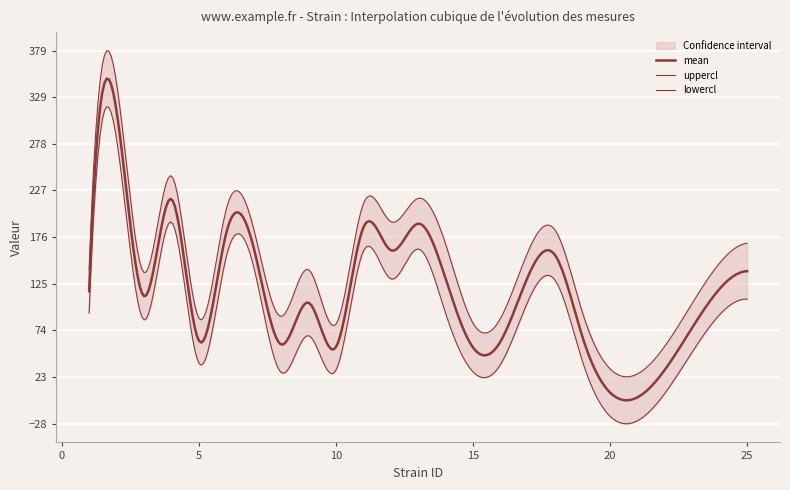

True or false: lowercl and mean cross at least once.

False